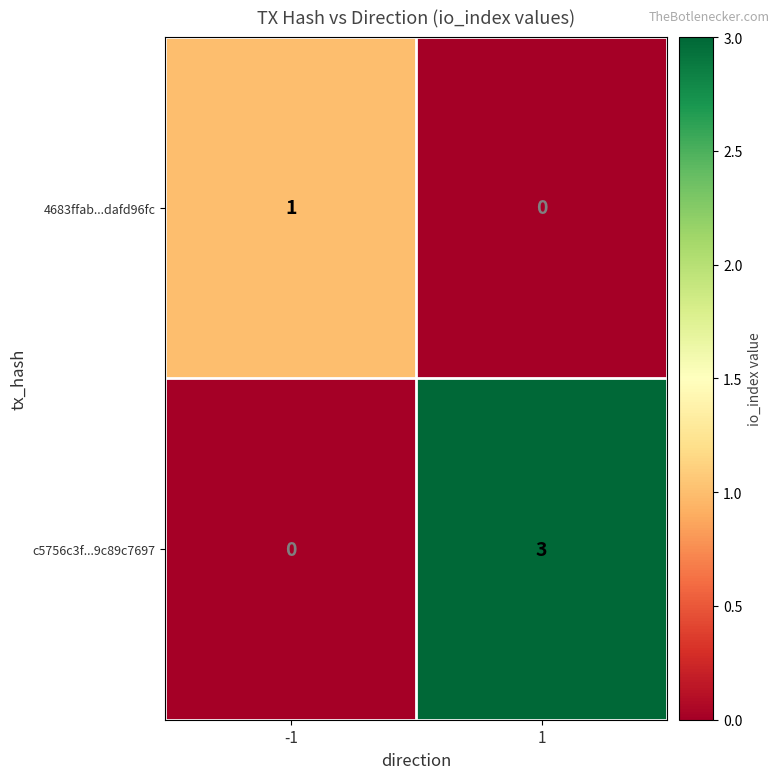

Is it true that c5756c3f...9c89c7697 equals 0 at -1?

True